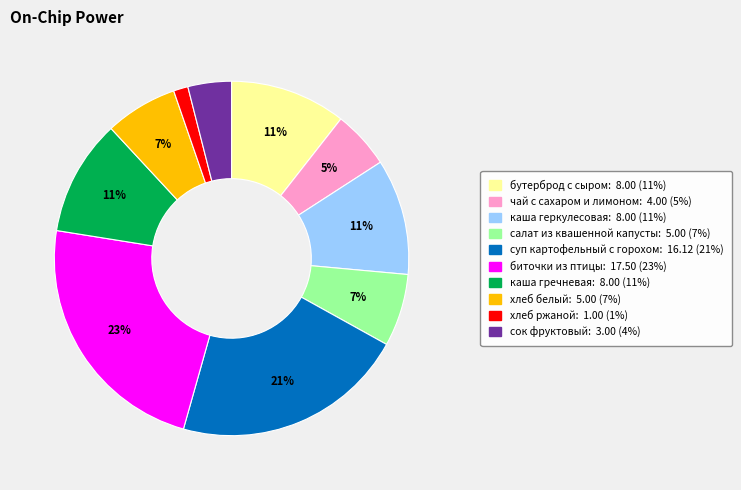

What is the ratio of the value at каша геркулесовая to the value at бутерброд с сыром?

1.0